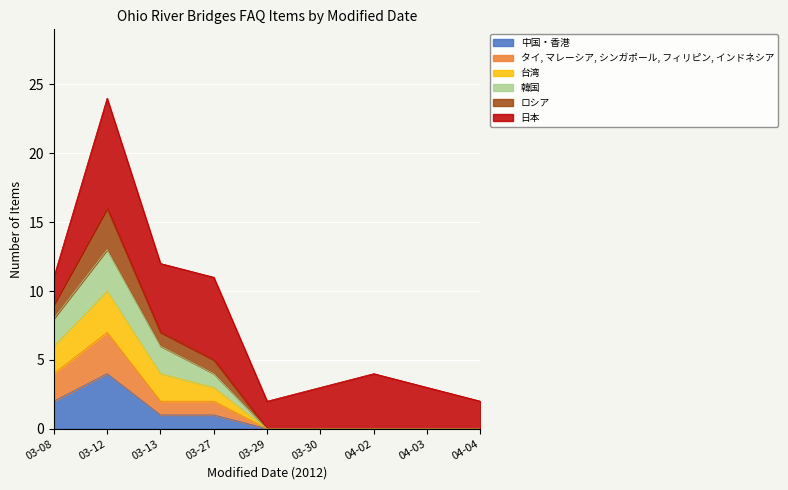

True or false: the data shows 2 at 03-29.

True